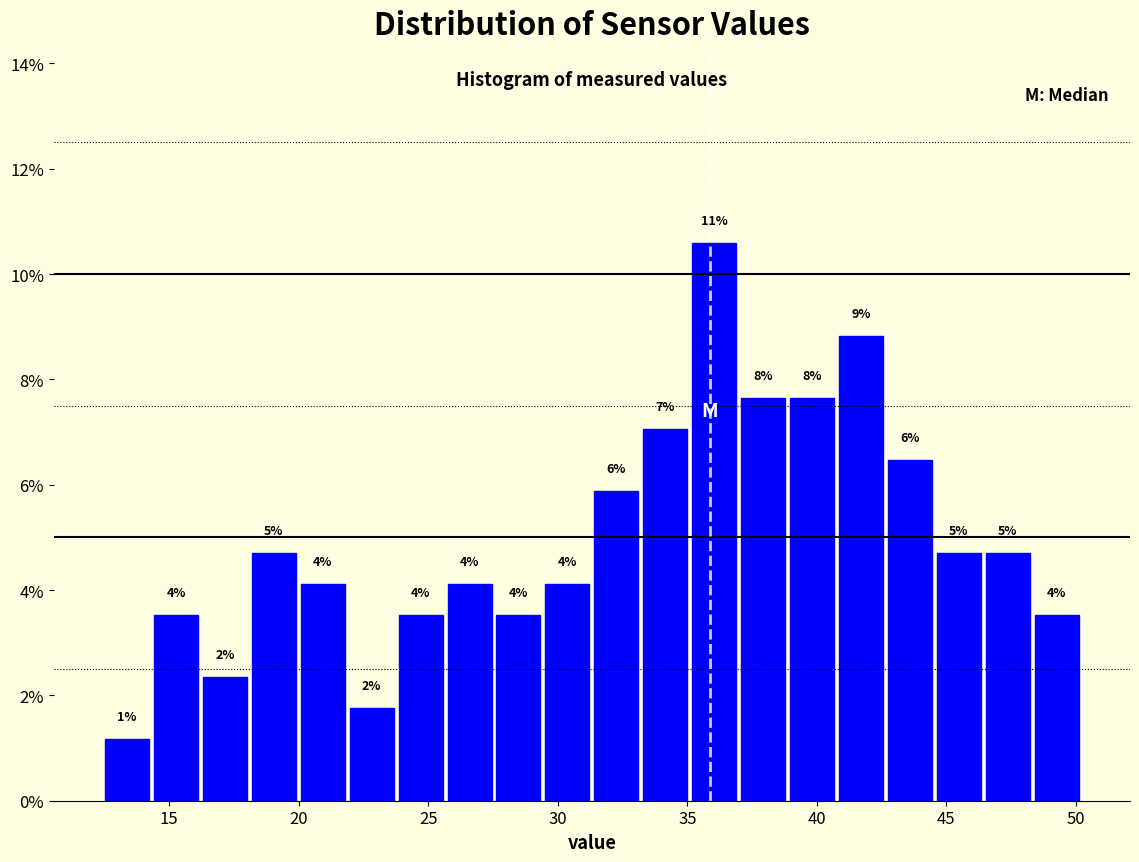

Around what value on the x-axis is the tallest bar? Give the approximate position of its centre, as read against the axis.

36.0